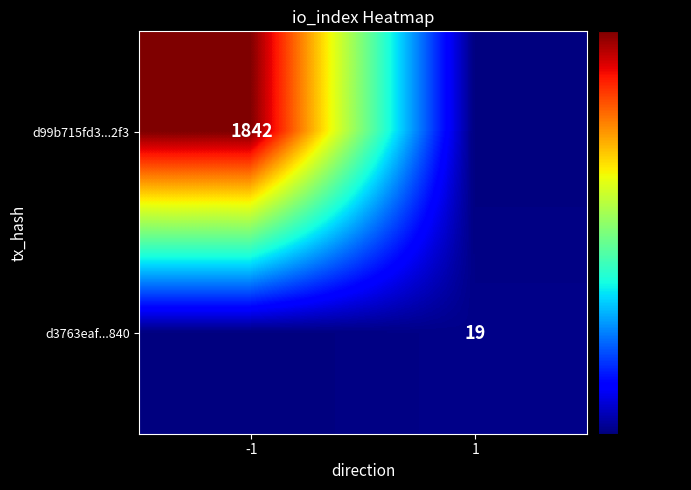

True or false: d3763eaf...840 has a value of 6 at 1.

False